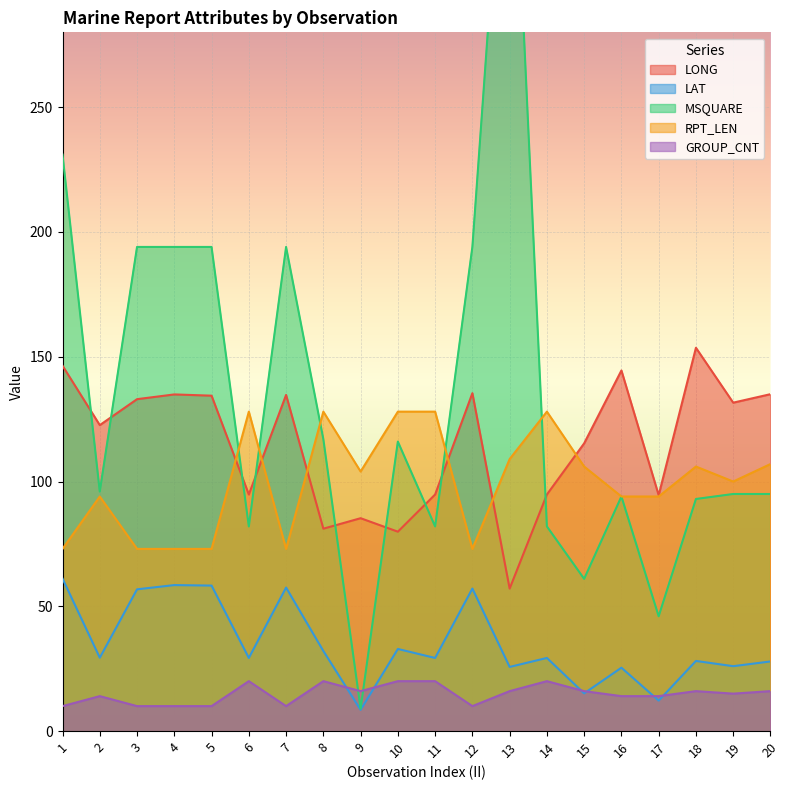

What is the total value across all series at 4?

470.4